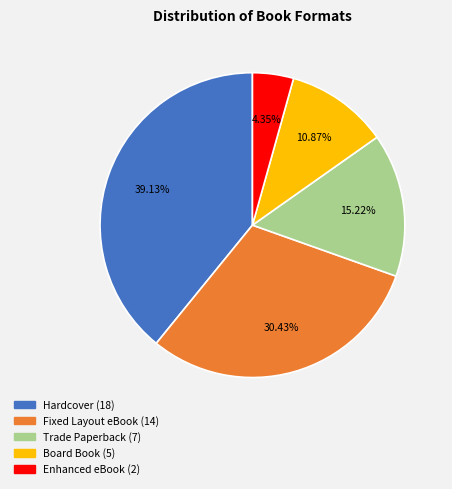

Which category has the smallest portion of the pie?

Enhanced eBook